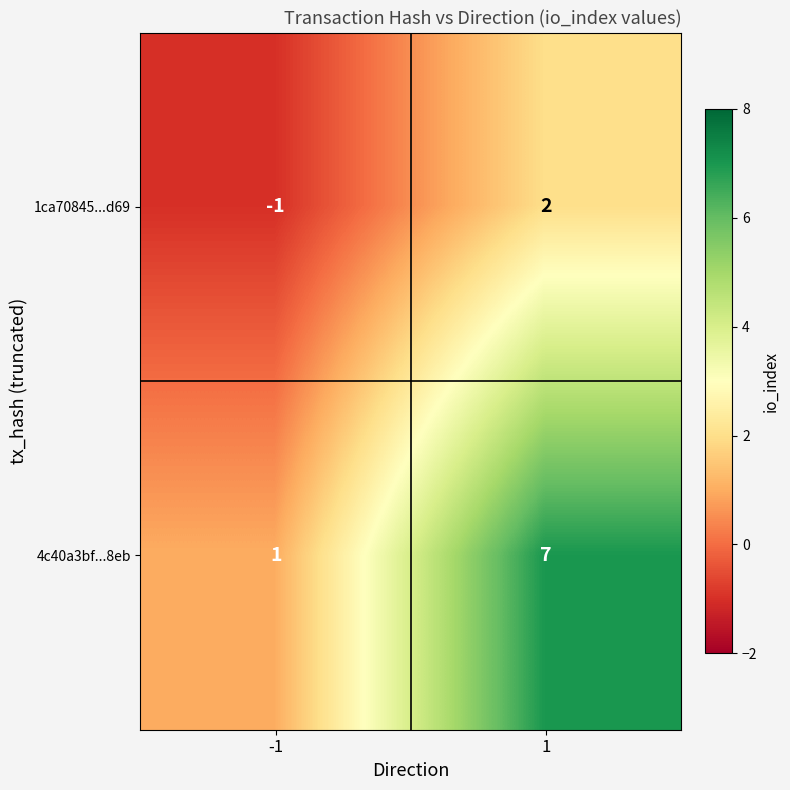

How many data points does each series have?

2